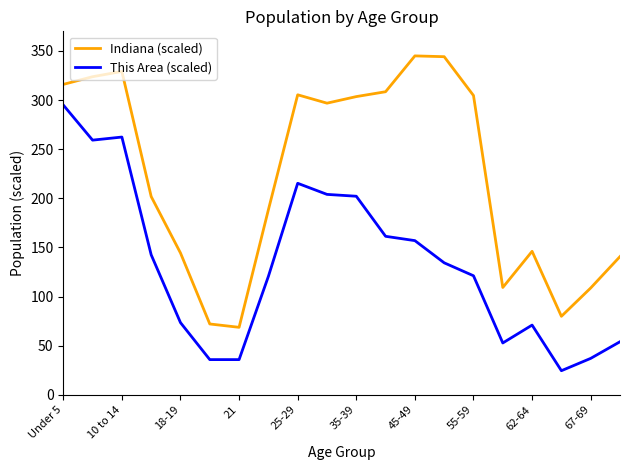

True or false: Indiana (scaled) and This Area (scaled) cross at least once.

False